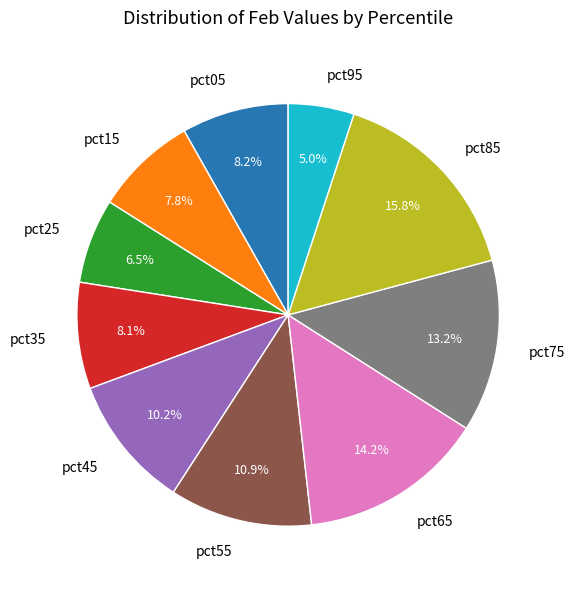

How many segments does this pie chart have?

10